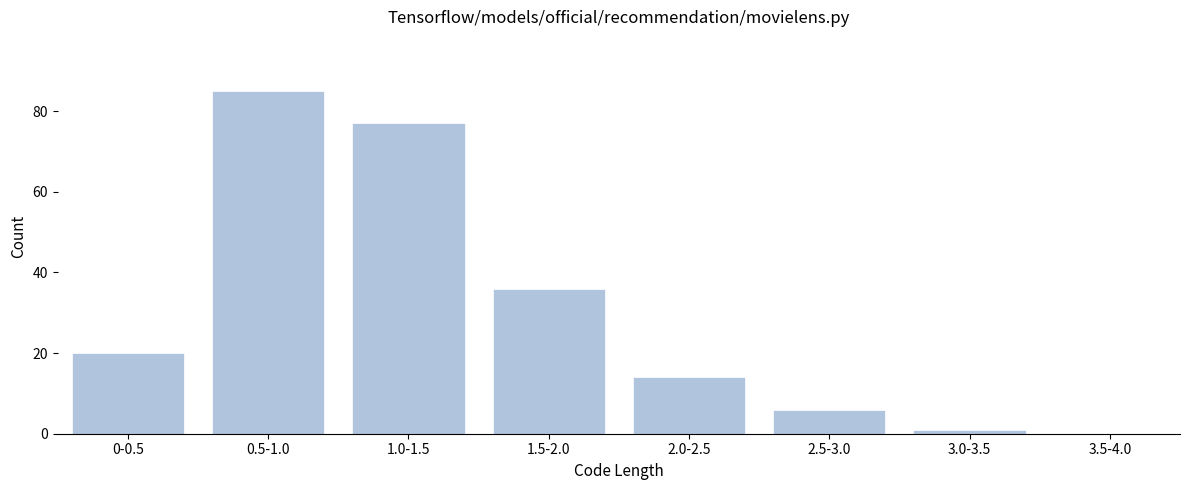

Reading right to left, transcribe all the data shown in this chart.

3.5-4.0=0	3.0-3.5=1	2.5-3.0=6	2.0-2.5=14	1.5-2.0=36	1.0-1.5=77	0.5-1.0=85	0-0.5=20